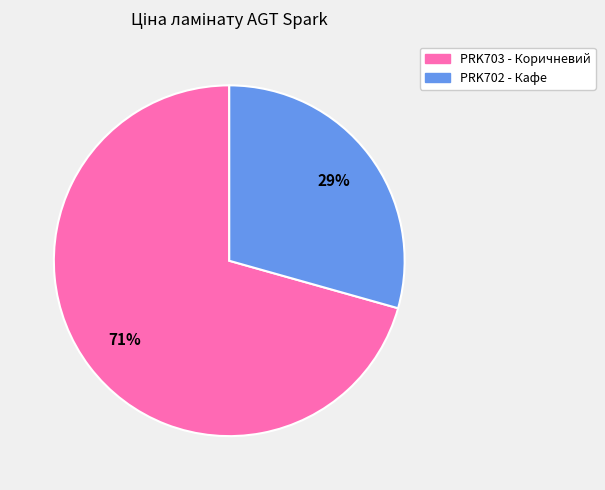

Is there any slice that represents more than half of the pie?

Yes